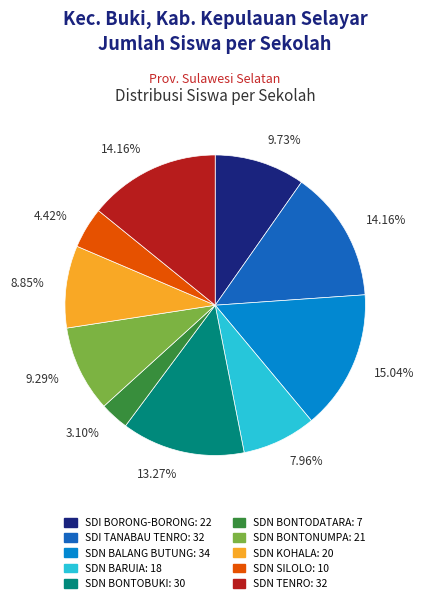

Between SDN SILOLO and SDN BARUIA, which is larger?

SDN BARUIA